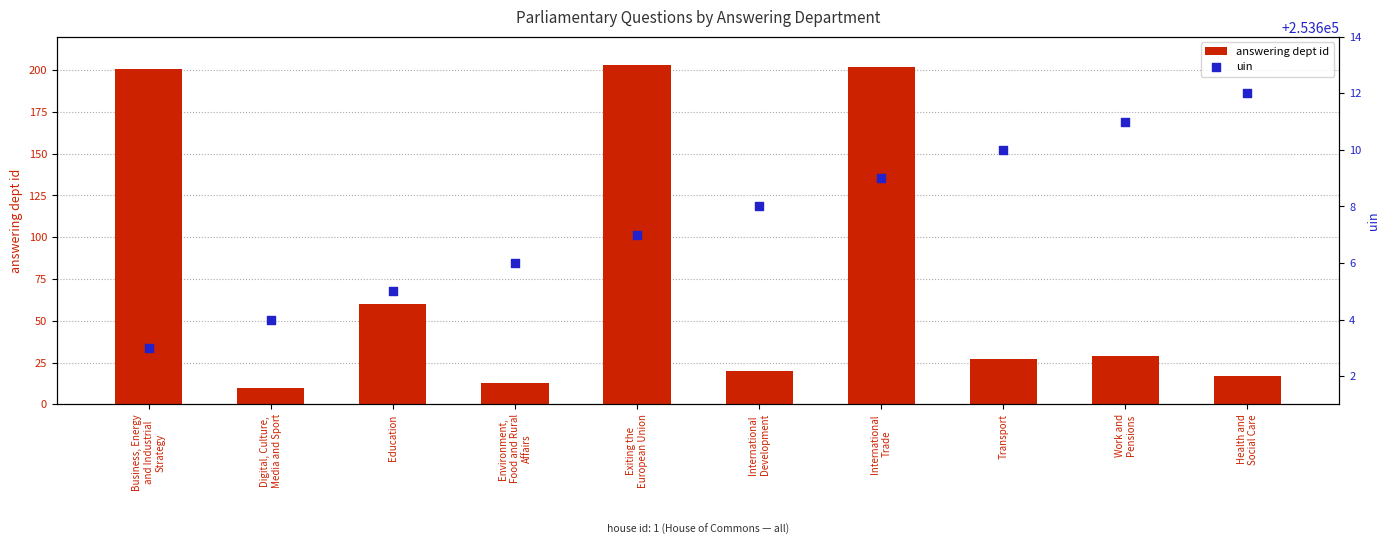

Which series contains the highest Y value?

uin